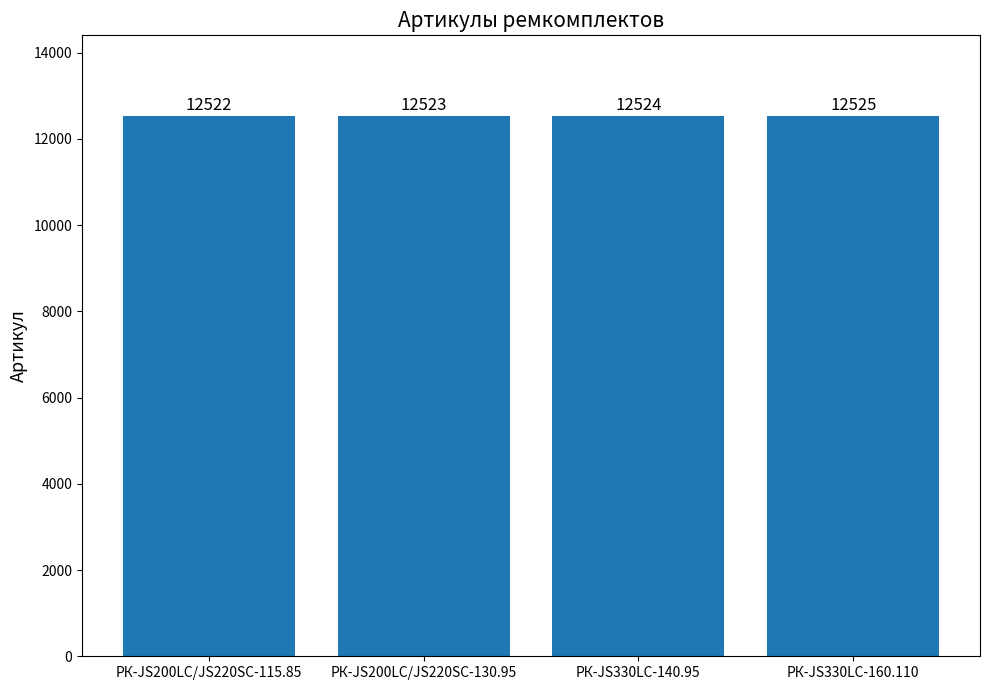

Reading right to left, what are all the values shown in this chart?

РК-JS330LC-160.110=12525	РК-JS330LC-140.95=12524	РК-JS200LC/JS220SC-130.95=12523	РК-JS200LC/JS220SC-115.85=12522